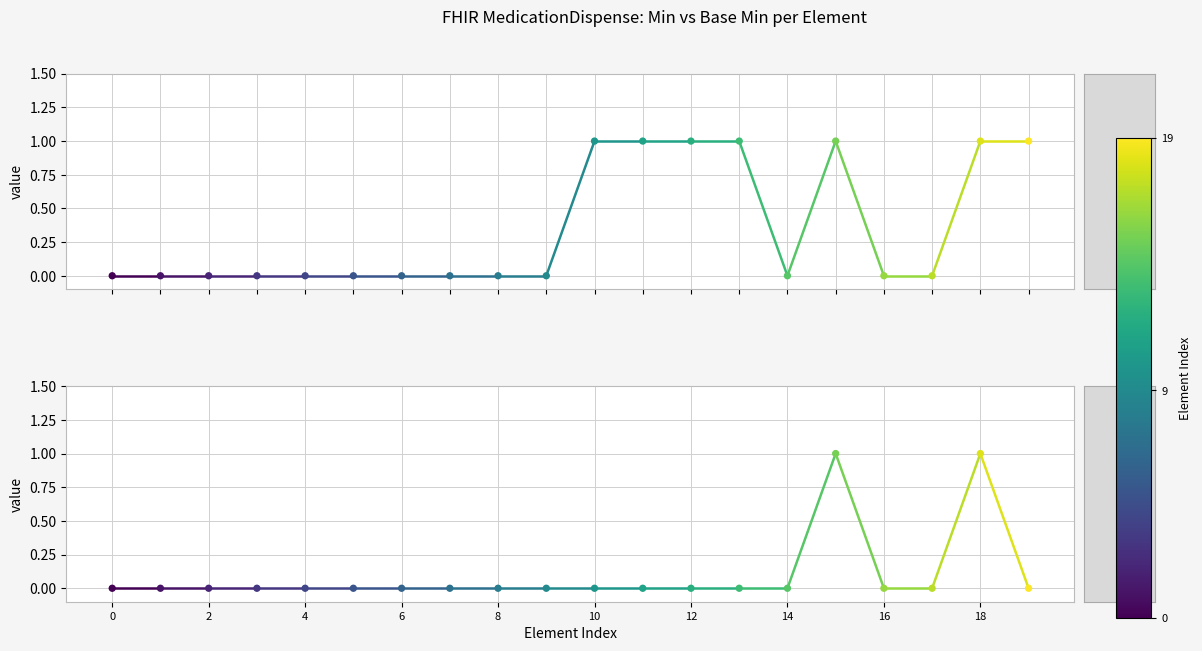

Which series reaches the minimum Y coordinate?

Min